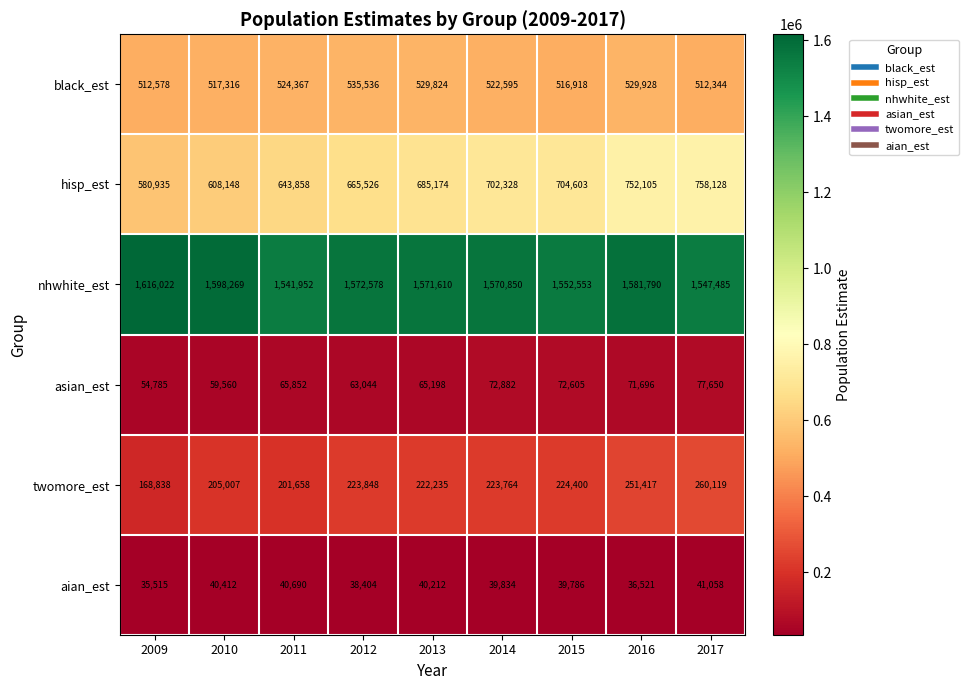

Where does the aian_est series first go above 39834?

2010